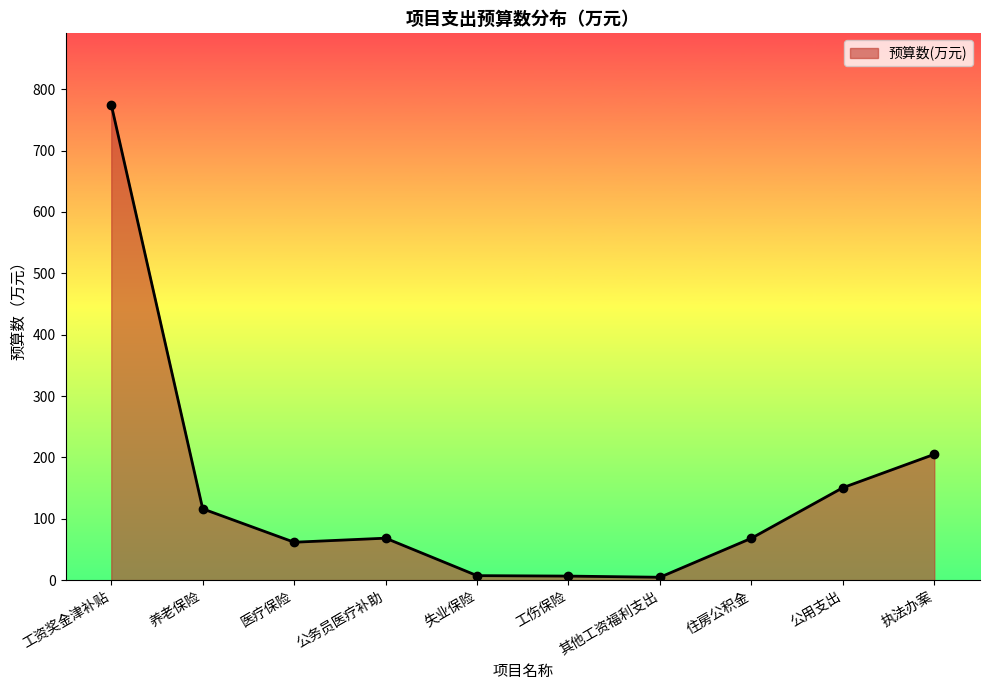

What is the difference between the maximum and second lowest values?

768.3